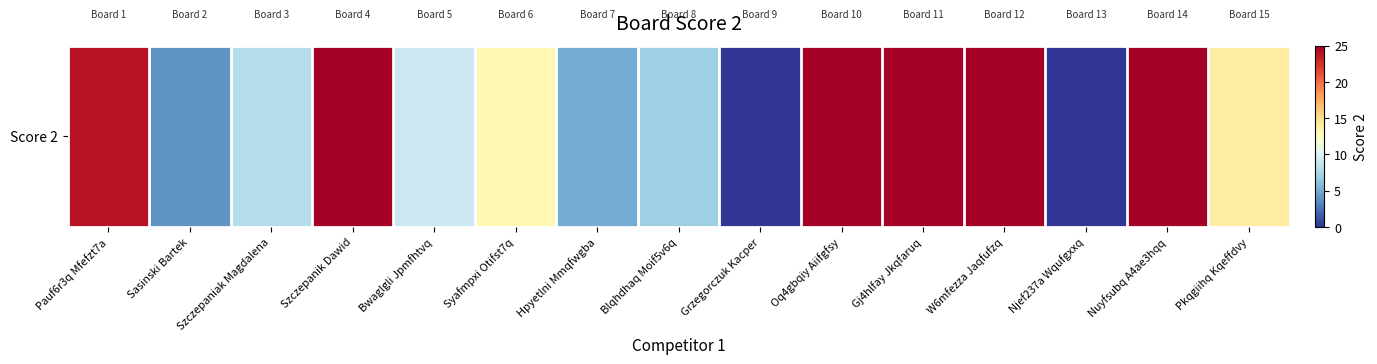

List the labels in order of value, largest first.

Szczepanik Dawid, Oq4gbqiy Aiifgfsy, Gj4hlfay Jkqfaruq, W6mfezza Jaqfufzq, Nuyfsubq A4ae3hqq, Pauf6r3q Mfefzt7a, Pkqgiihq Kqeffdvy, Syafmpxi Otifst7q, Bwaglgli Jpmfhtvq, Szczepaniak Magdalena, Blqhdhaq Moif5v6q, Hpyetlni Mmqfwgba, Sasinski Bartek, Grzegorczuk Kacper, Njef237a Wqufgxxq